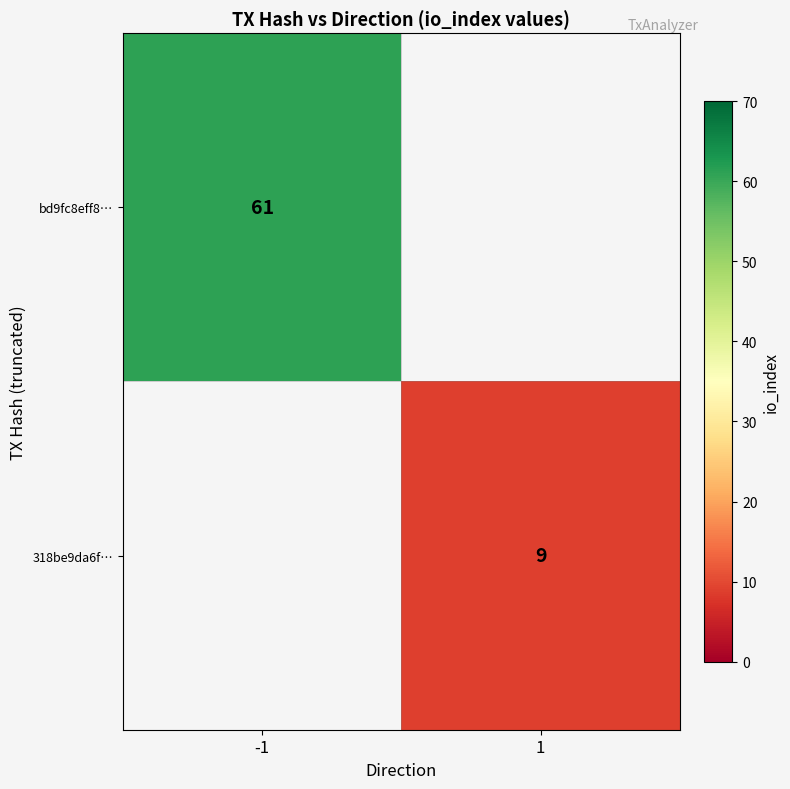

Is the value of bd9fc8eff8… at -1 greater than the value of 318be9da6f… at 1?

Yes